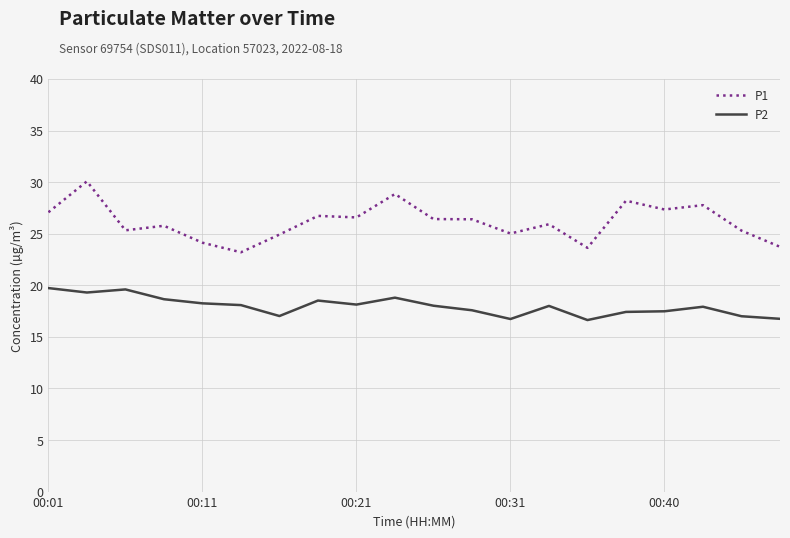

True or false: P2 and P1 cross at least once.

False